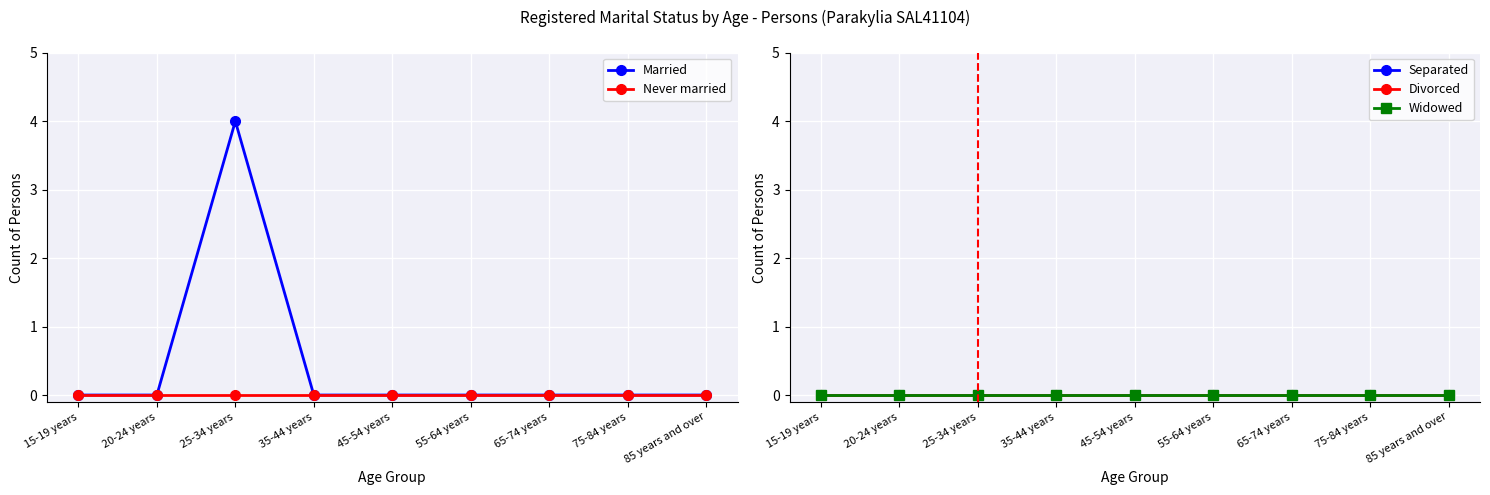

At which category is the sum across all series the highest?

25-34 years